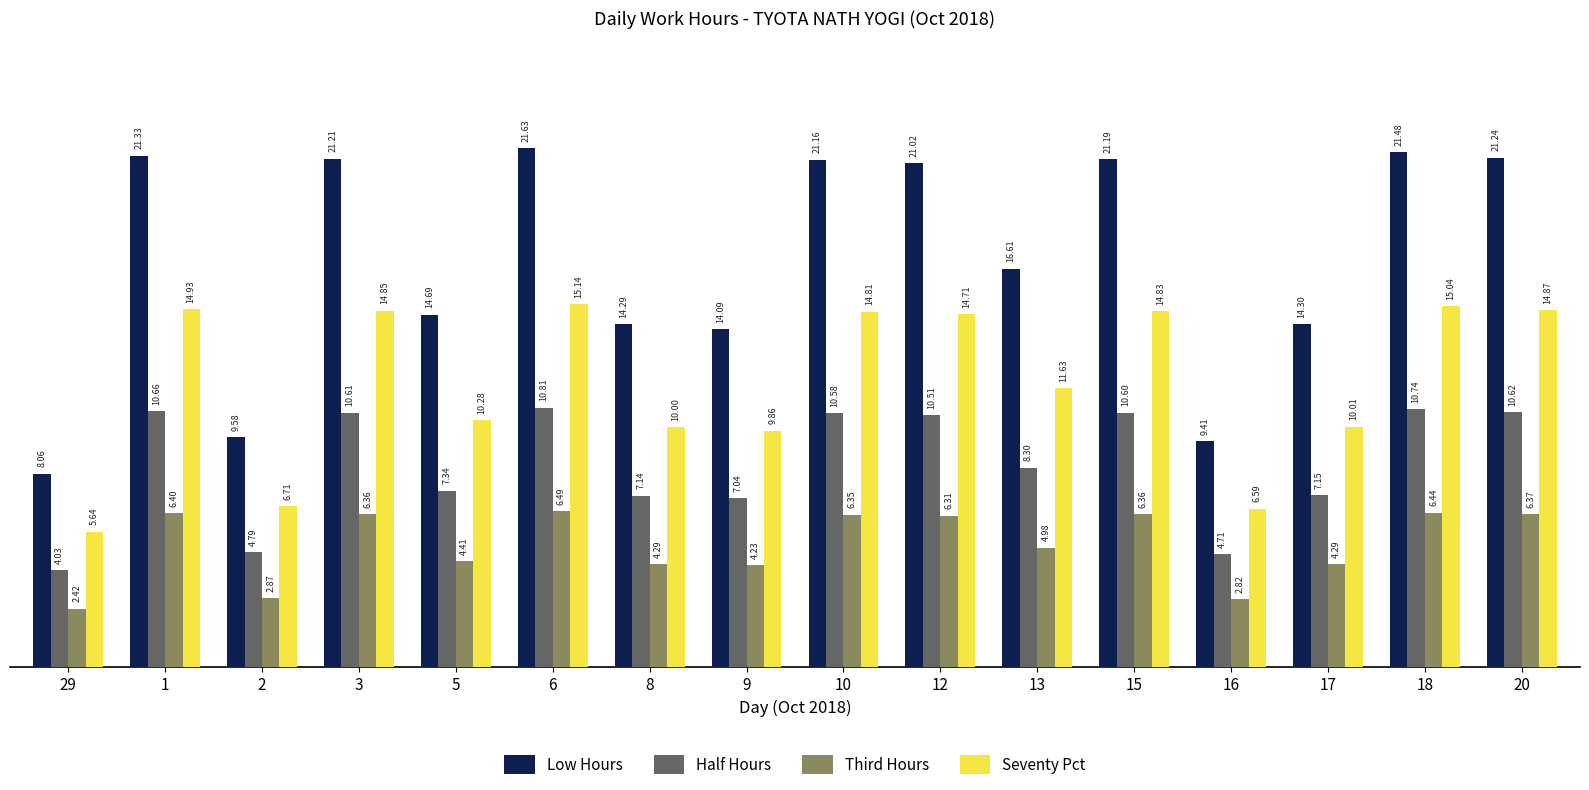

What is the label of the 16th bar from the right?

29